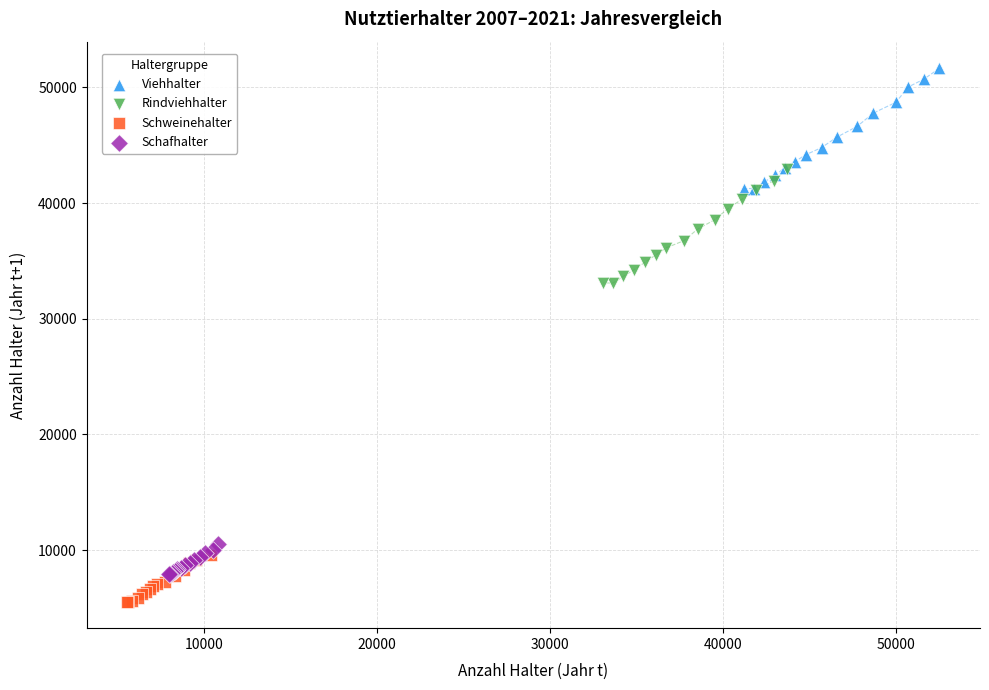

Which series contains the highest Y value?

Viehhalter